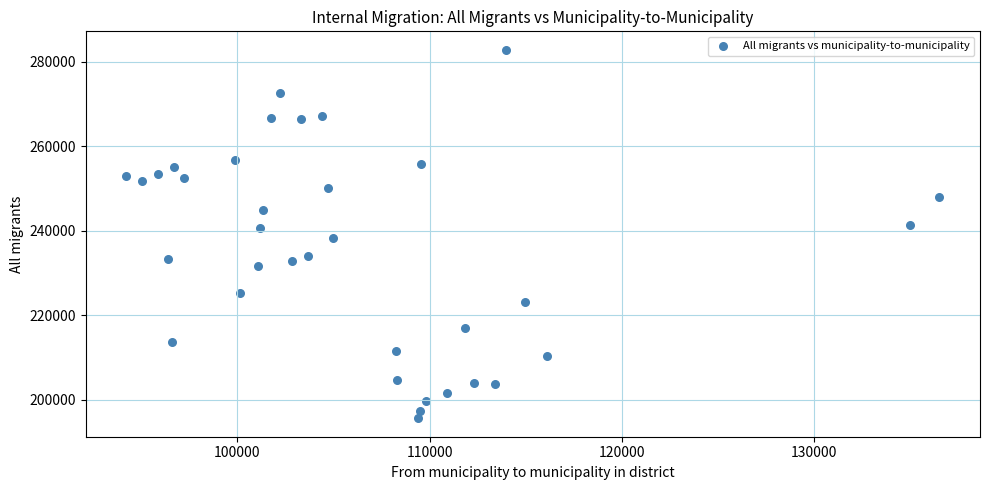

What is the range of X values (max minus min)?

42249